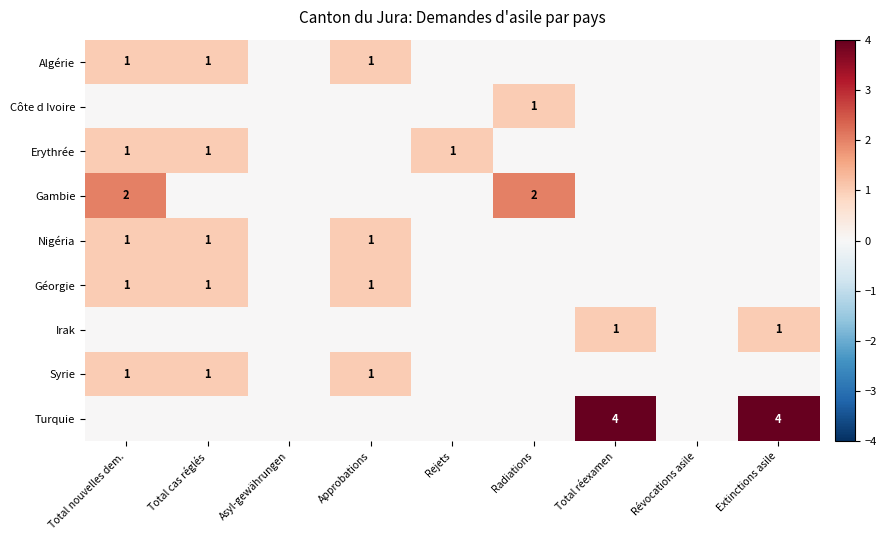

Is it true that Syrie equals 1 at Total nouvelles dem.?

True